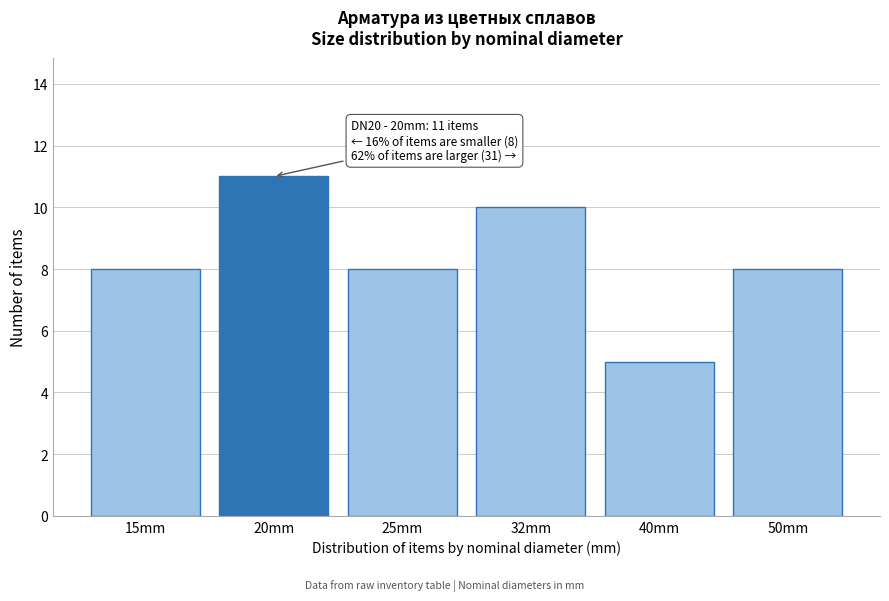

Reading left to right, list all the values displayed in this chart.

15mm=8	20mm=11	25mm=8	32mm=10	40mm=5	50mm=8